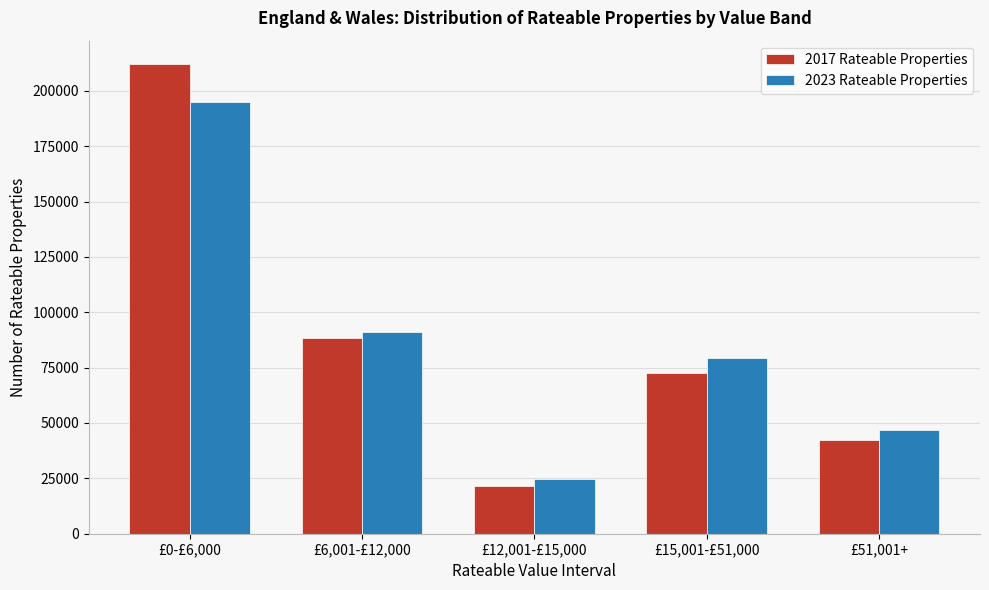

Reading left to right, list all the values displayed in this chart.

2017 Rateable Properties: £0-£6,000=212030	£6,001-£12,000=88360	£12,001-£15,000=21770	£15,001-£51,000=72440	£51,001+=42430
2023 Rateable Properties: £0-£6,000=194880	£6,001-£12,000=91290	£12,001-£15,000=24560	£15,001-£51,000=79260	£51,001+=47040